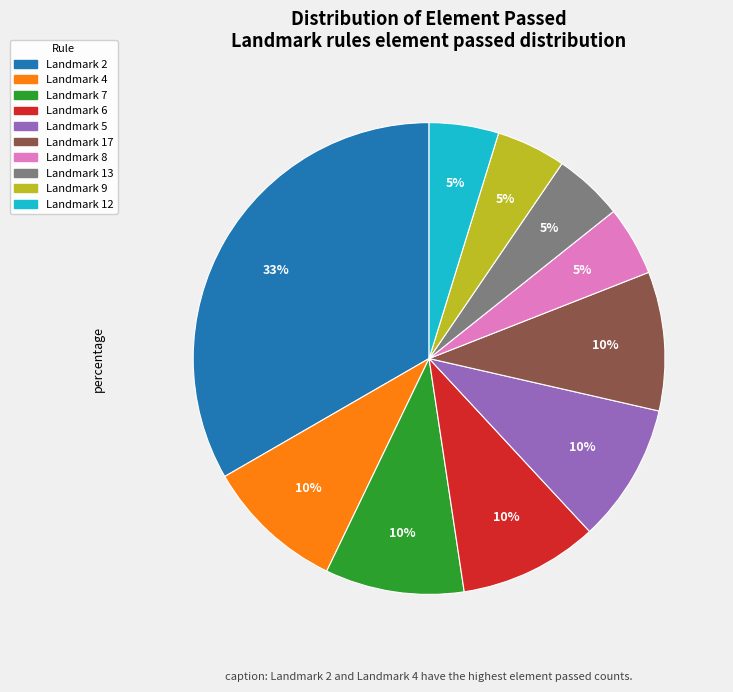

Does any single category account for the majority?

No